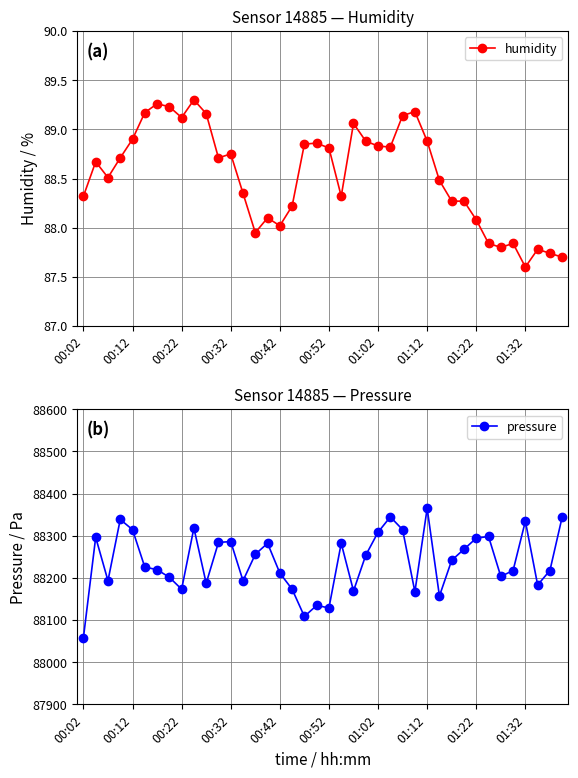

True or false: pressure and humidity cross at least once.

False